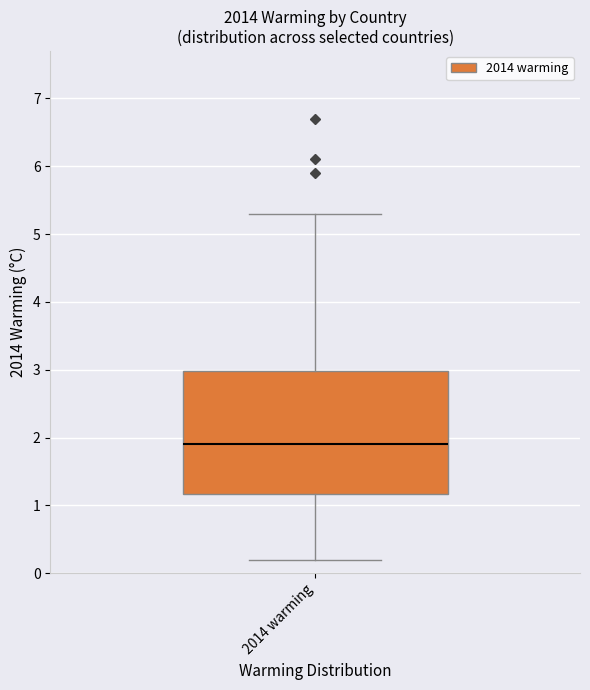

Read this box plot against the y-axis: the position of the median line, the range covered by the box, and the ends of both whiskers. The values are not printed on the chart, so give them approximately, as read against the axis.

median 1.9, box 1.2 to 3.0, whiskers 0.2 to 5.3